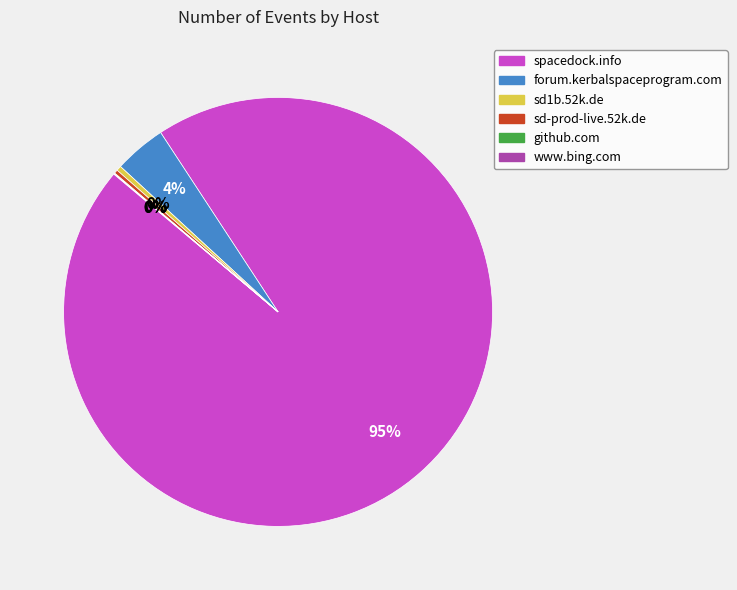

True or false: sd1b.52k.de accounts for 15% of the total.

False